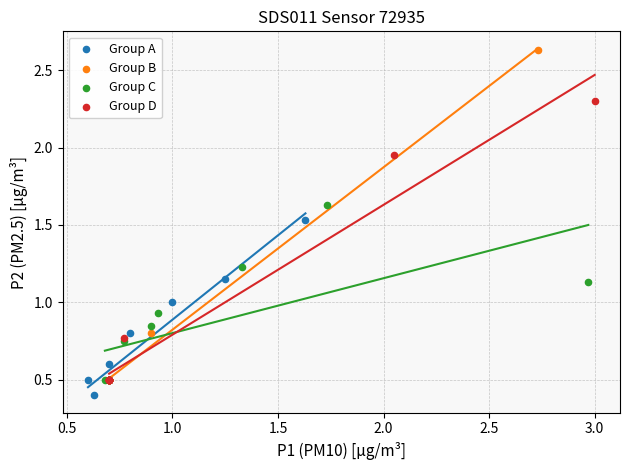

Which series contains the lowest Y value?

Group A